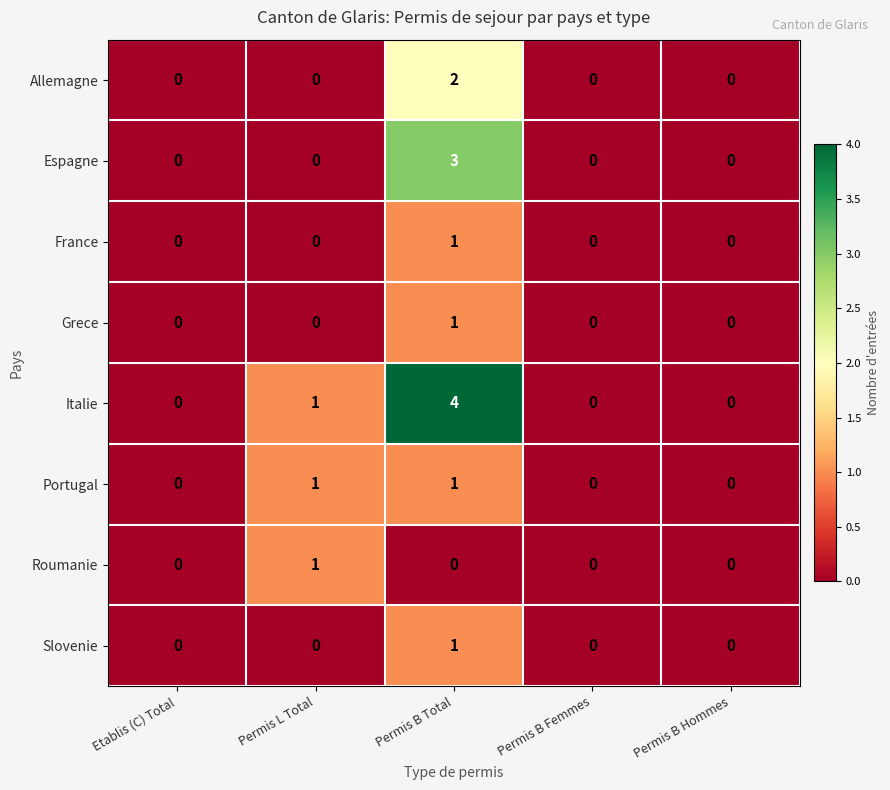

How many Roumanie values are between 0 and 1?

5